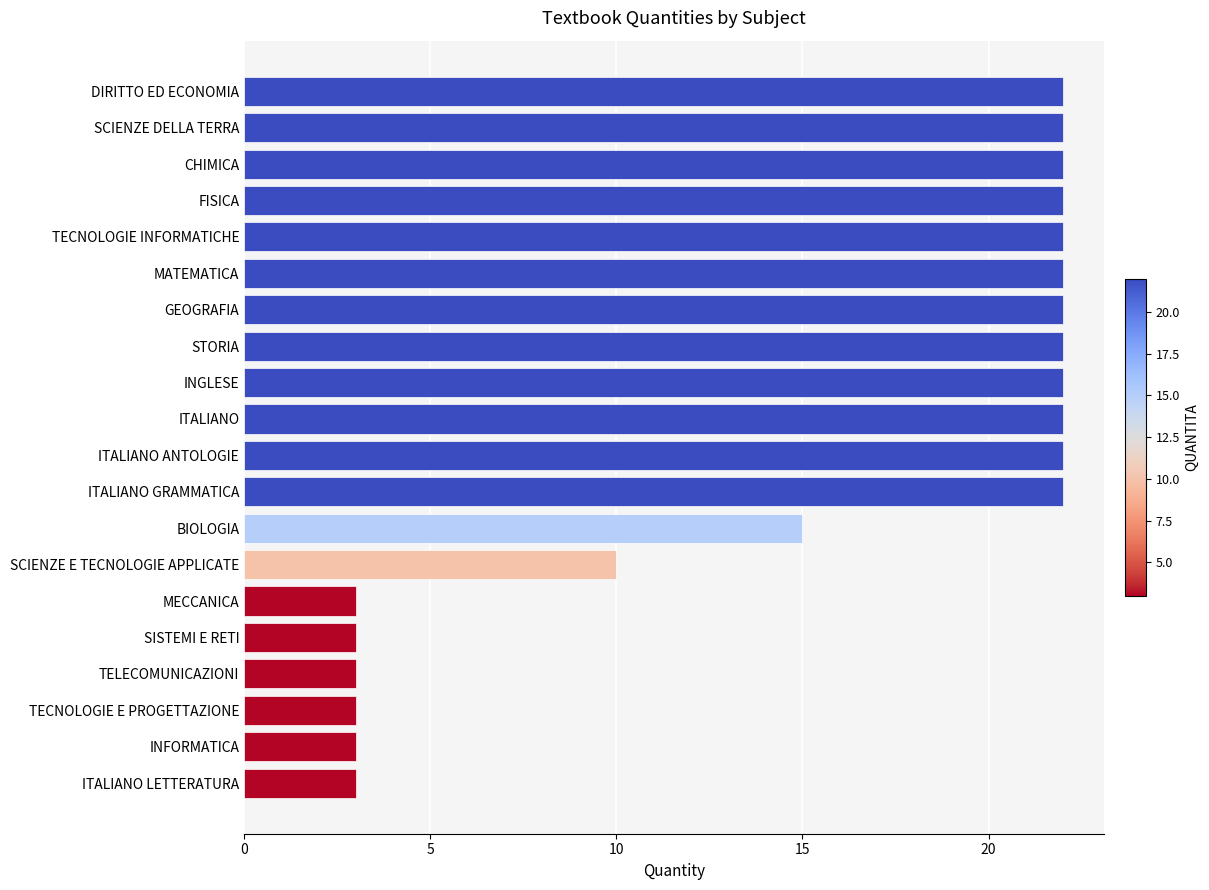

True or false: the data shows 15 at BIOLOGIA.

True